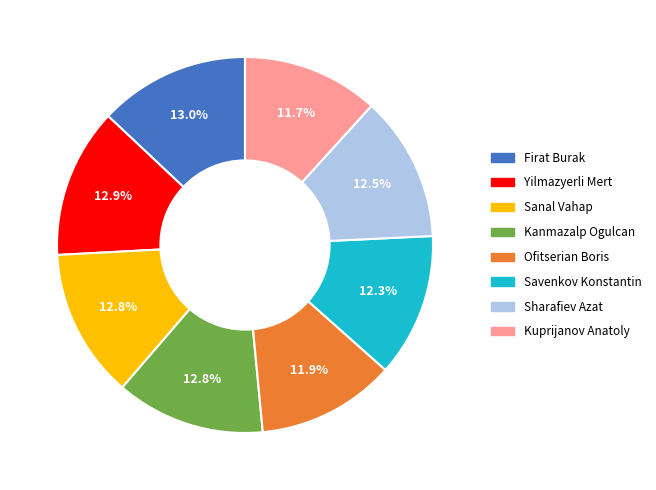

The Kuprijanov Anatoly slice represents 12% of the pie. True or false?

True